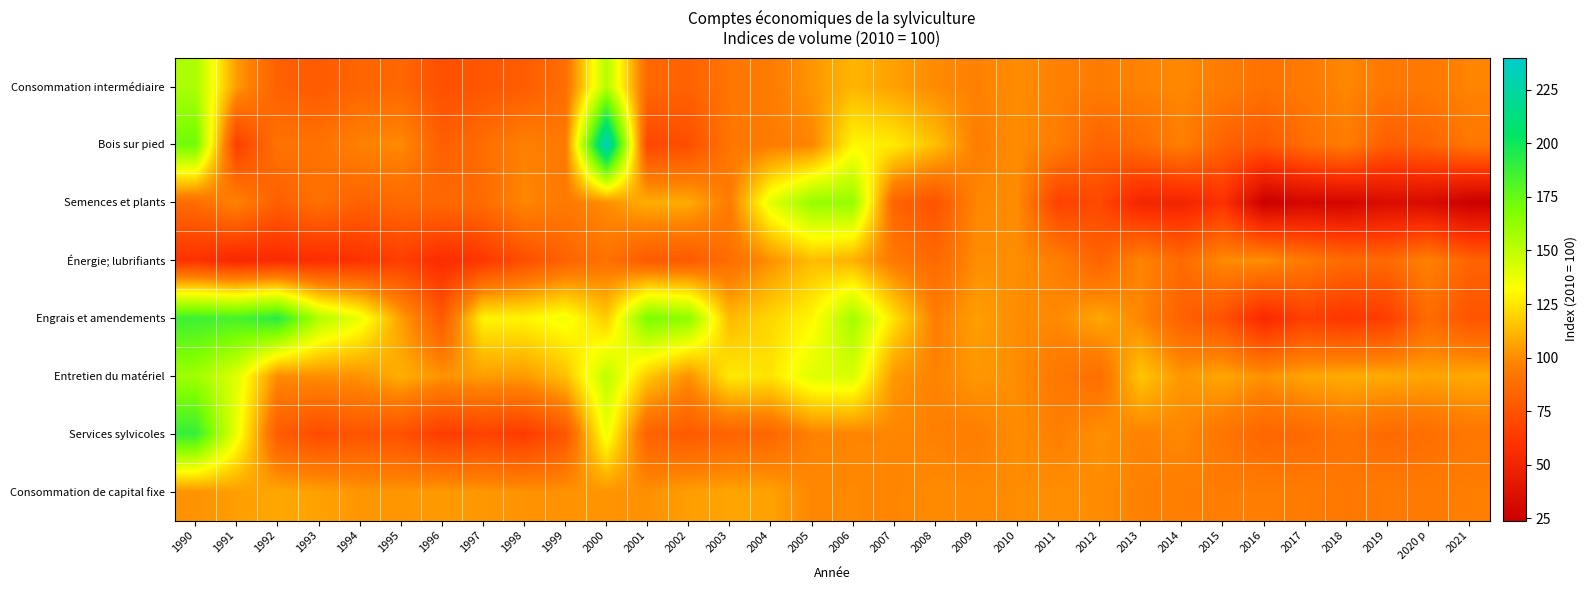

Between 2006 and 2016, which series saw the biggest shift?

Semences et plants